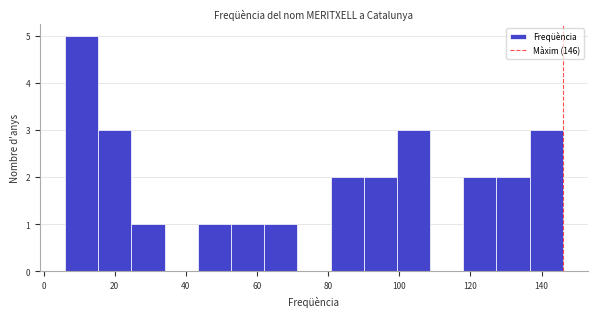

Which range on the x-axis has the tallest bar?

6 to 16